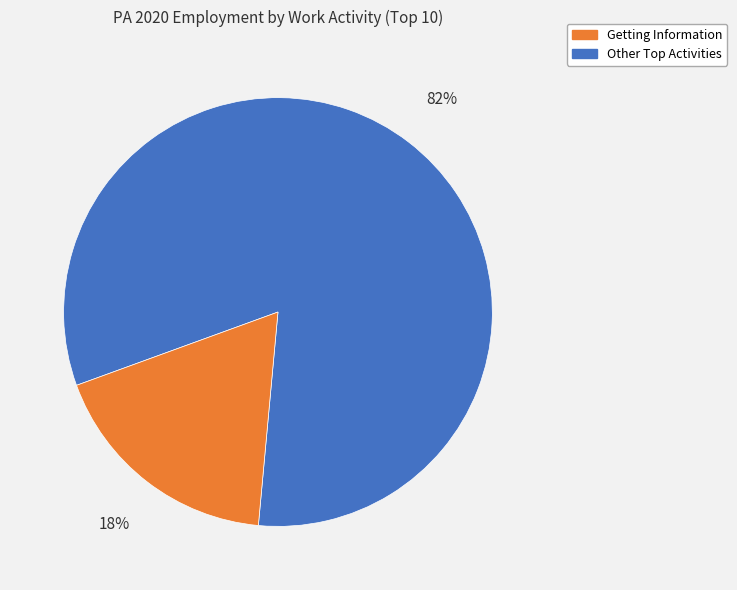

Does any single category account for the majority?

Yes